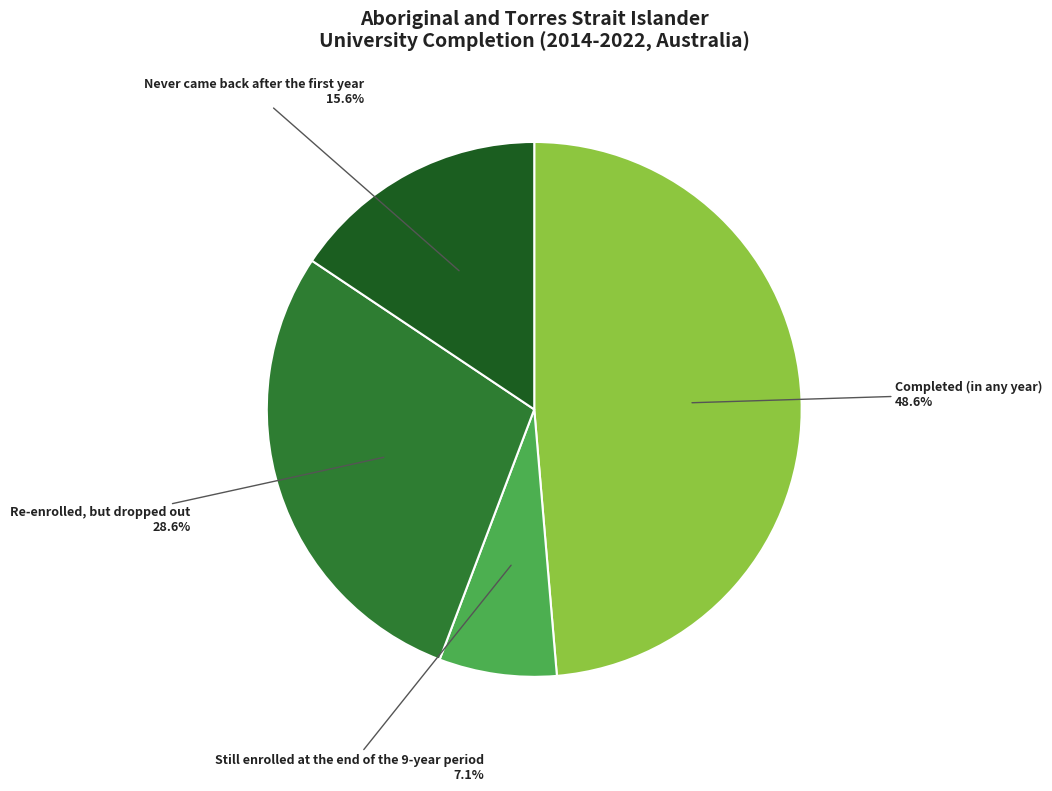

Is there a majority slice in this chart?

No